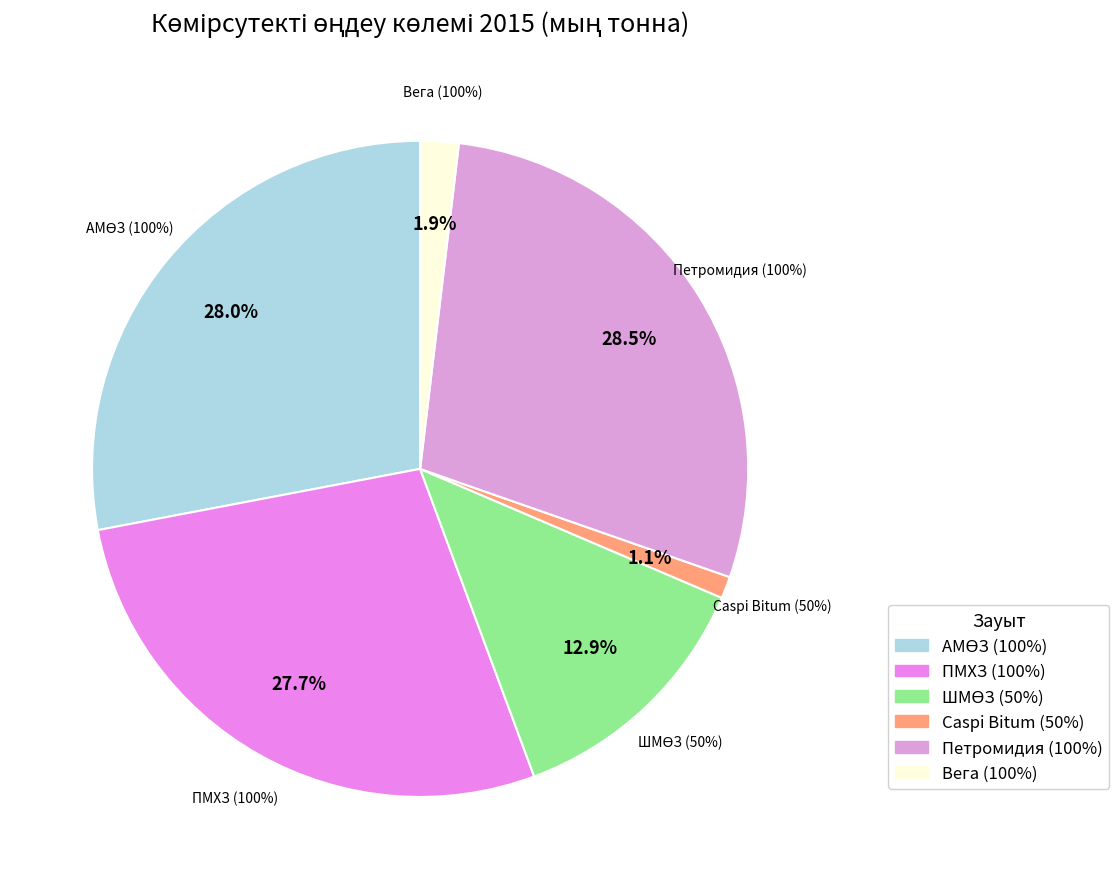

To the nearest percent, what portion does Петромидия (100%) represent?

28%